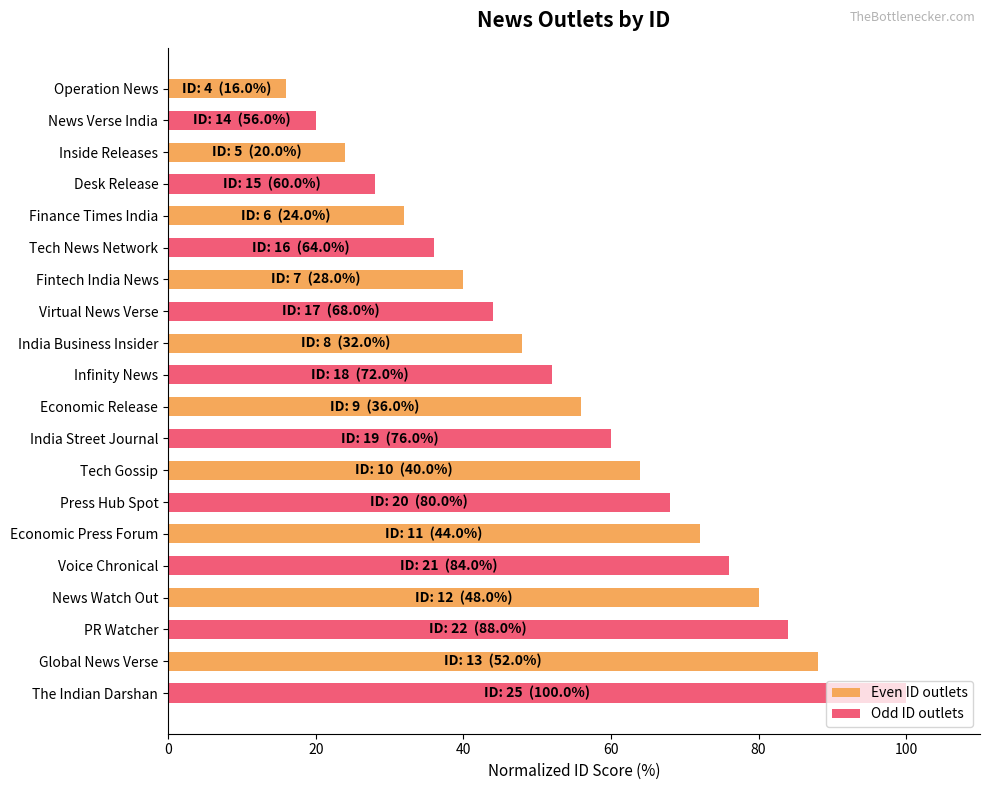

What is the difference between the maximum and minimum values in the Even ID outlets series?

72.0